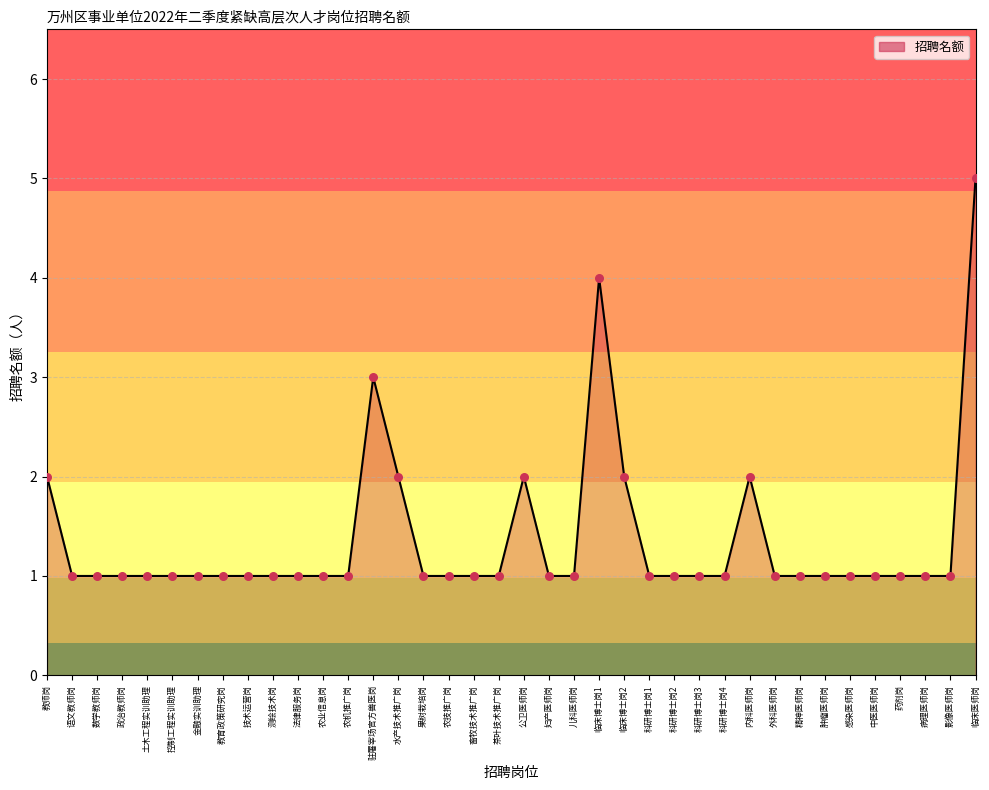

Which has a higher value, 法律服务岗 or 政治教师岗?

法律服务岗